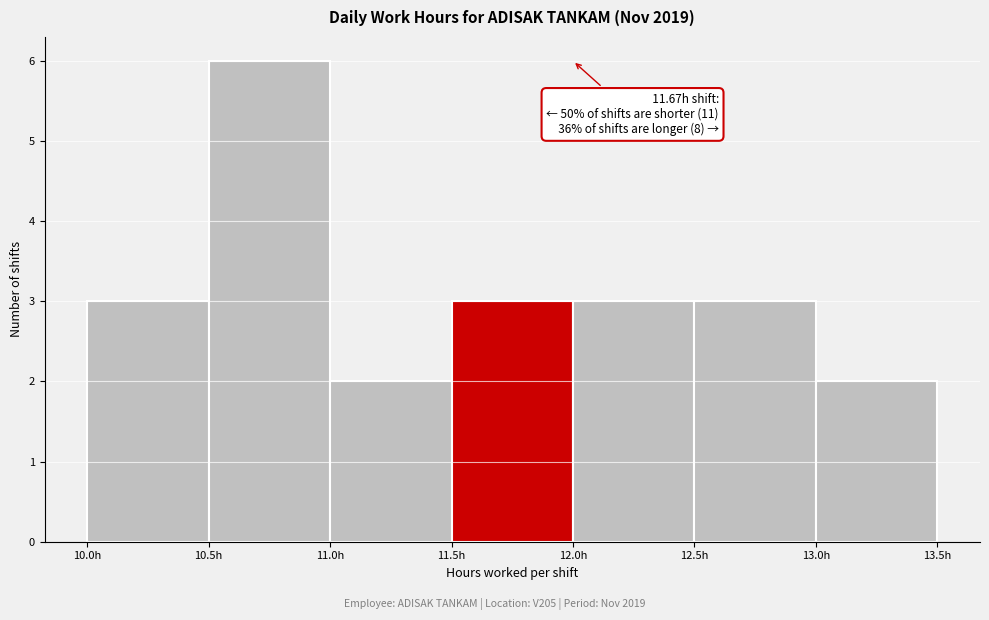

Which range on the x-axis has the tallest bar?

10.5 to 11.0